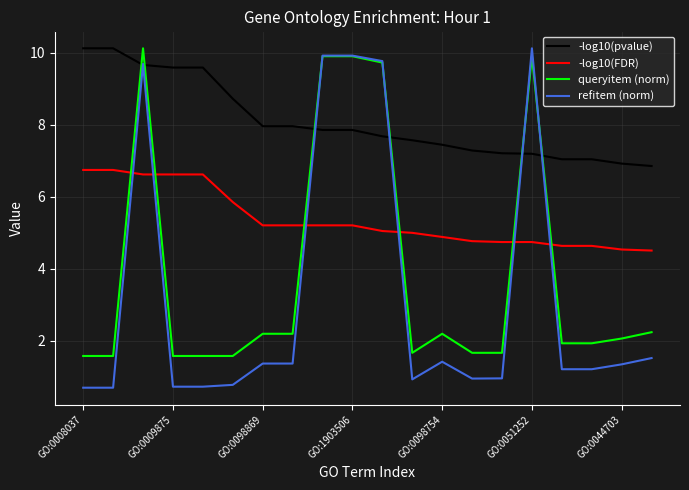

Which series ends up on top after the final intersection of queryitem (norm) and -log10(pvalue)?

-log10(pvalue)